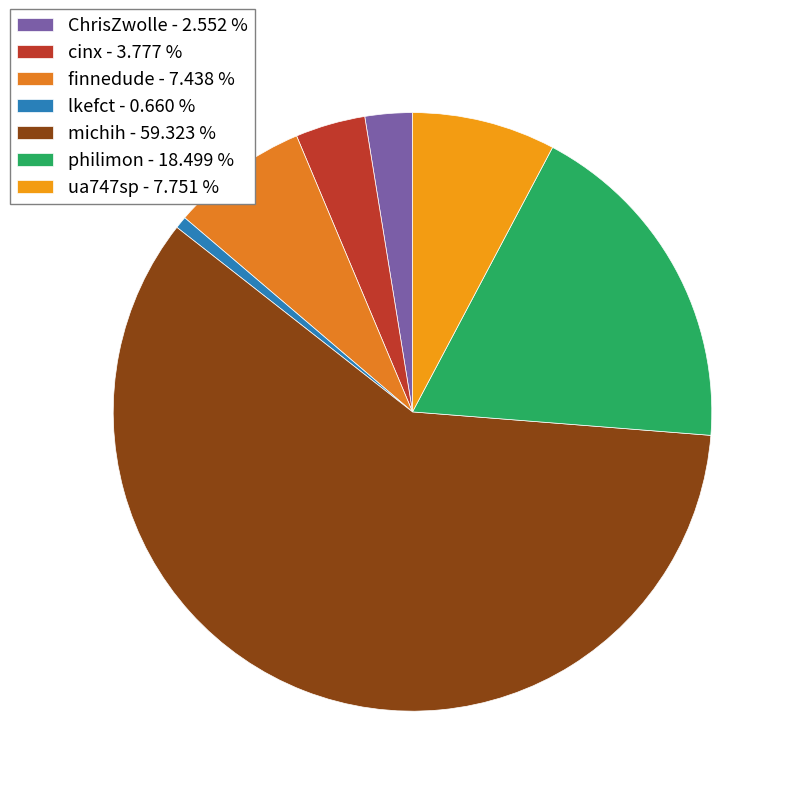

Is the sum of lkefct and ua747sp greater than half?

No